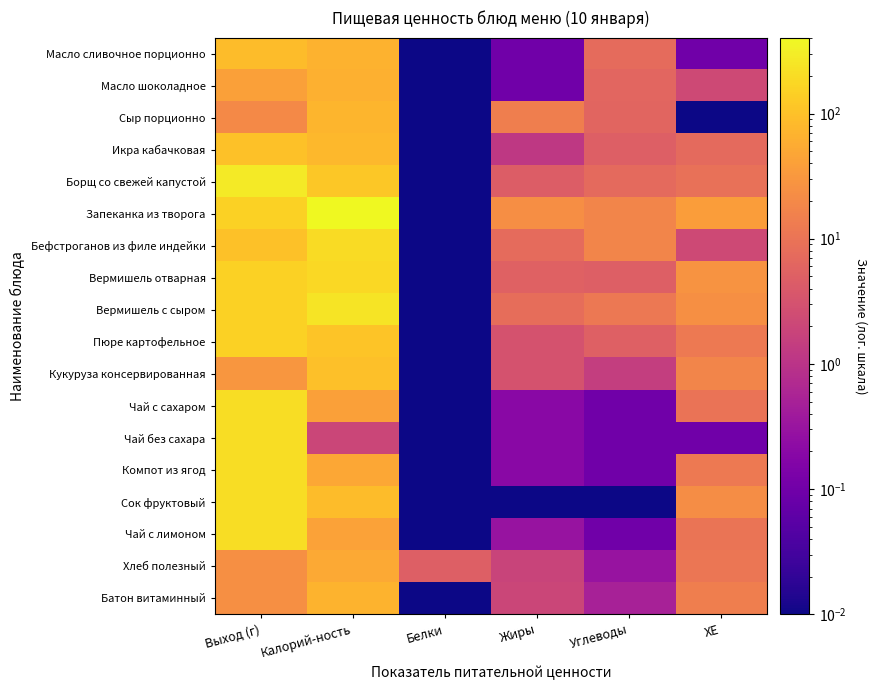

Reading left to right, what are all the values shown in this chart?

Масло сливочное порционно: Выход (г)=90.0	Калорий-ность=66.0	Белки=0.0	Жиры=0.1	Углеводы=7.3	ХЕ=0.1
Масло шоколадное: Выход (г)=41.0	Калорий-ность=65.0	Белки=0.0	Жиры=0.1	Углеводы=6.2	ХЕ=2.2
Сыр порционно: Выход (г)=20.0	Калорий-ность=72.0	Белки=0.0	Жиры=14.6	Углеводы=6.0	ХЕ=0.0
Икра кабачковая: Выход (г)=100.0	Калорий-ность=78.0	Белки=0.0	Жиры=1.2	Углеводы=4.8	ХЕ=7.0
Борщ со свежей капустой: Выход (г)=280.0	Калорий-ность=120.0	Белки=0.0	Жиры=4.6	Углеводы=7.2	ХЕ=9.3
Запеканка из творога: Выход (г)=150.0	Калорий-ность=404.0	Белки=0.0	Жиры=23.6	Углеводы=17.7	ХЕ=37.5
Бефстроганов из филе индейки: Выход (г)=100.0	Калорий-ность=198.0	Белки=0.0	Жиры=7.4	Углеводы=17.8	ХЕ=2.2
Вермишель отварная: Выход (г)=150.0	Калорий-ность=178.0	Белки=0.0	Жиры=5.4	Углеводы=4.9	ХЕ=27.9
Вермишель с сыром: Выход (г)=150.0	Калорий-ность=239.0	Белки=0.0	Жиры=8.2	Углеводы=11.9	ХЕ=24.6
Пюре картофельное: Выход (г)=150.0	Калорий-ность=108.0	Белки=0.0	Жиры=3.1	Углеводы=5.2	ХЕ=12.1
Кукуруза консервированная: Выход (г)=30.0	Калорий-ность=98.0	Белки=0.0	Жиры=3.1	Углеводы=1.5	ХЕ=18.0
Чай с сахаром: Выход (г)=200.0	Калорий-ность=41.0	Белки=0.0	Жиры=0.2	Углеводы=0.1	ХЕ=10.1
Чай без сахара: Выход (г)=200.0	Калорий-ность=2.0	Белки=0.0	Жиры=0.2	Углеводы=0.1	ХЕ=0.1
Компот из ягод: Выход (г)=200.0	Калорий-ность=49.0	Белки=0.0	Жиры=0.2	Углеводы=0.1	ХЕ=12.0
Сок фруктовый: Выход (г)=200.0	Калорий-ность=90.0	Белки=0.0	Жиры=0.0	Углеводы=0.0	ХЕ=22.4
Чай с лимоном: Выход (г)=200.0	Калорий-ность=43.0	Белки=0.0	Жиры=0.3	Углеводы=0.1	ХЕ=10.3
Хлеб полезный: Выход (г)=25.0	Калорий-ность=52.0	Белки=5.0	Жиры=1.8	Углеводы=0.3	ХЕ=10.8
Батон витаминный: Выход (г)=25.0	Калорий-ность=70.0	Белки=0.0	Жиры=2.0	Углеводы=0.5	ХЕ=14.3